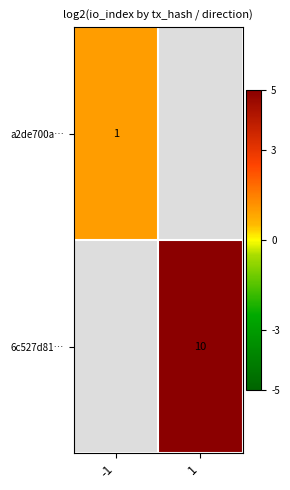

The 6c527d81… series shows 10 at 1. True or false?

True